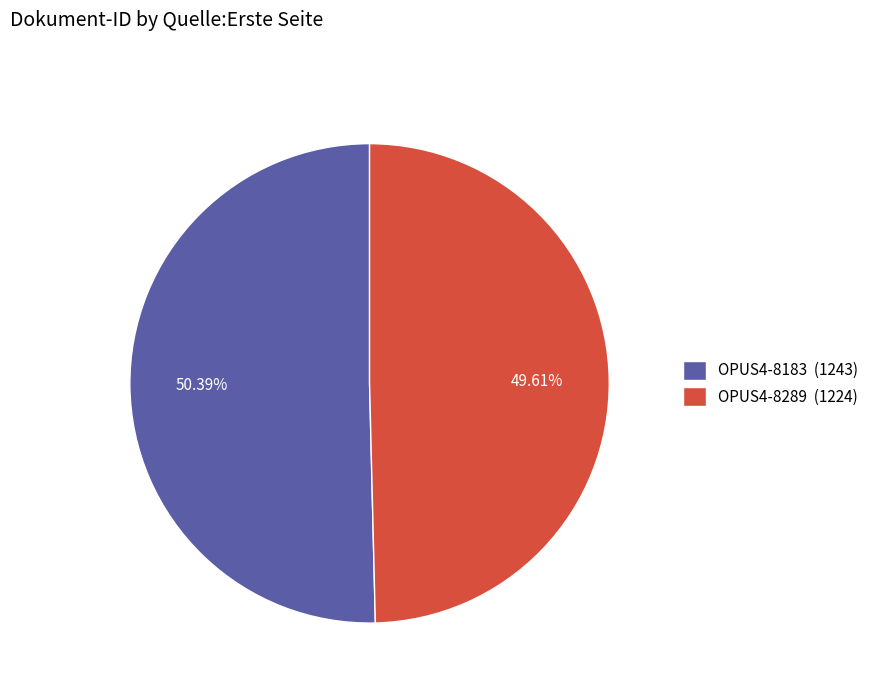

Do OPUS4-8183 and OPUS4-8289 together represent more than half of the pie?

Yes